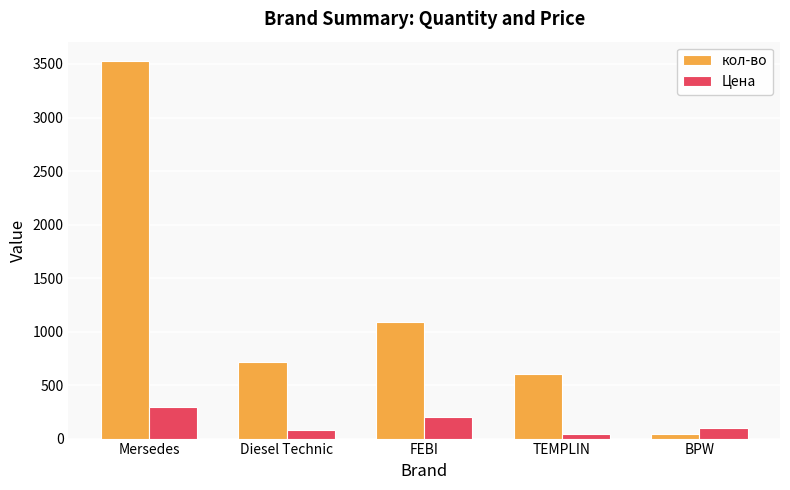

What position from the right is Diesel Technic?

4